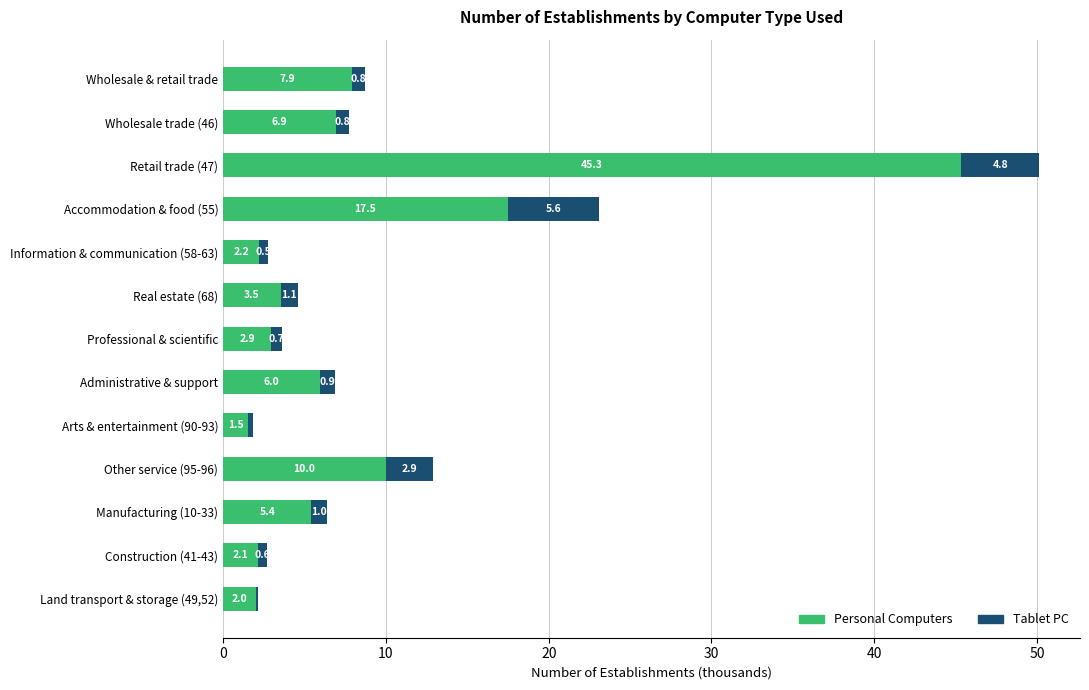

At which category is the sum across all series the highest?

Retail trade (47)